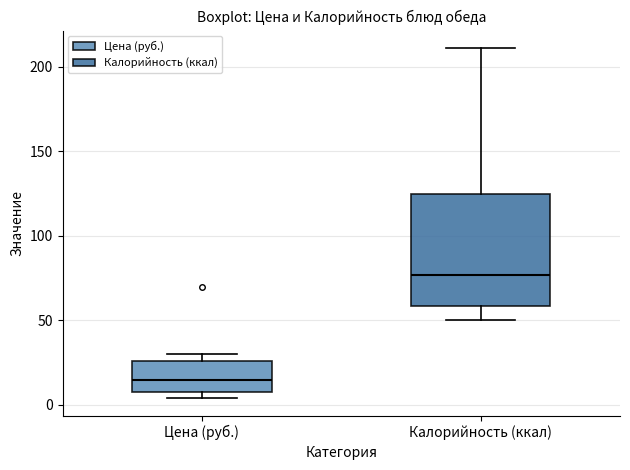

Comparing the boxes themselves (not the whiskers), which one is the tallest?

Калорийность (ккал)